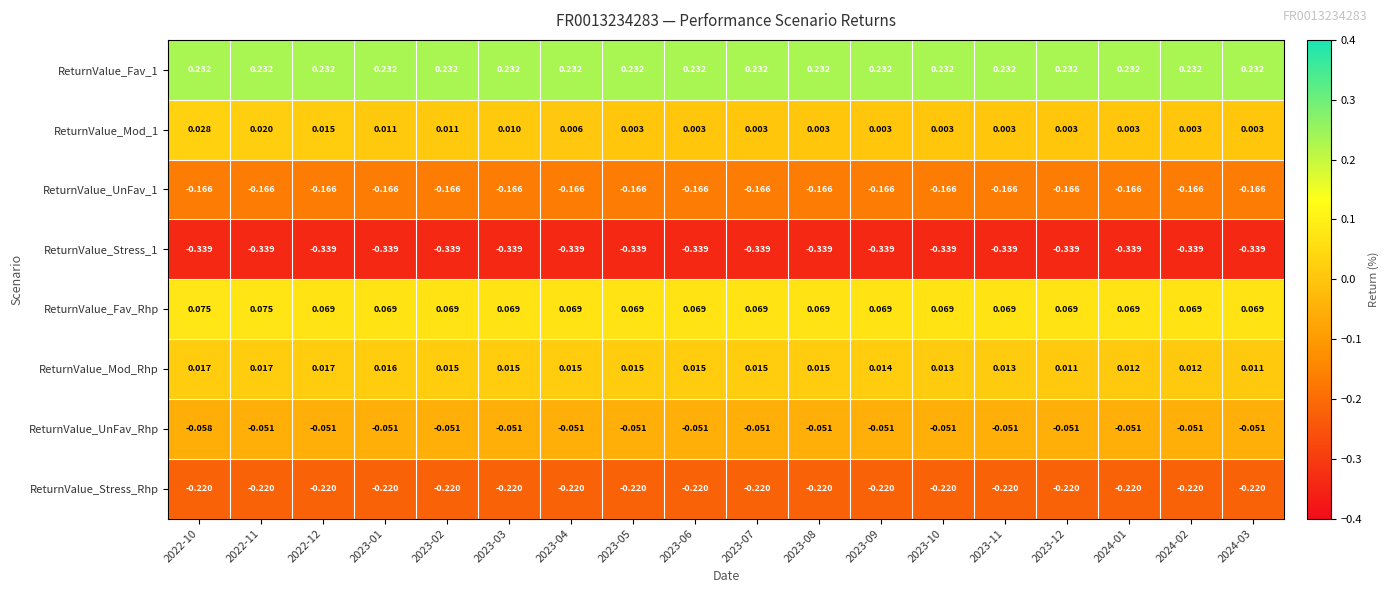

Is the value of ReturnValue_UnFav_1 at 2022-12 greater than the value of ReturnValue_Stress_1 at 2023-08?

Yes